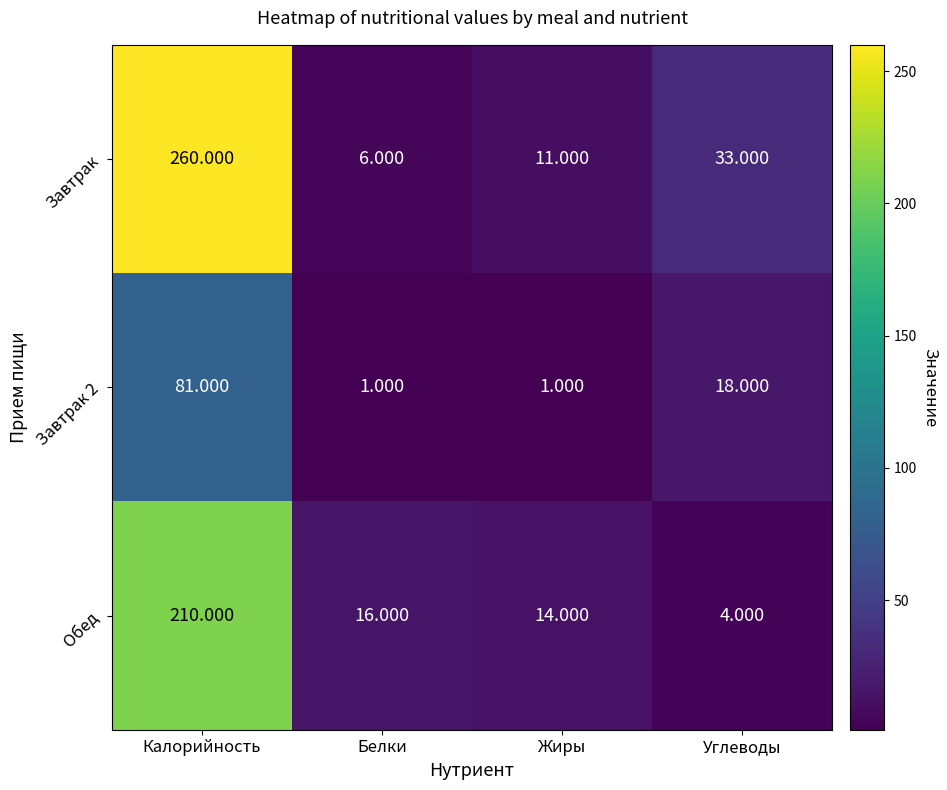

Where does the Обед series first go above 16?

Калорийность